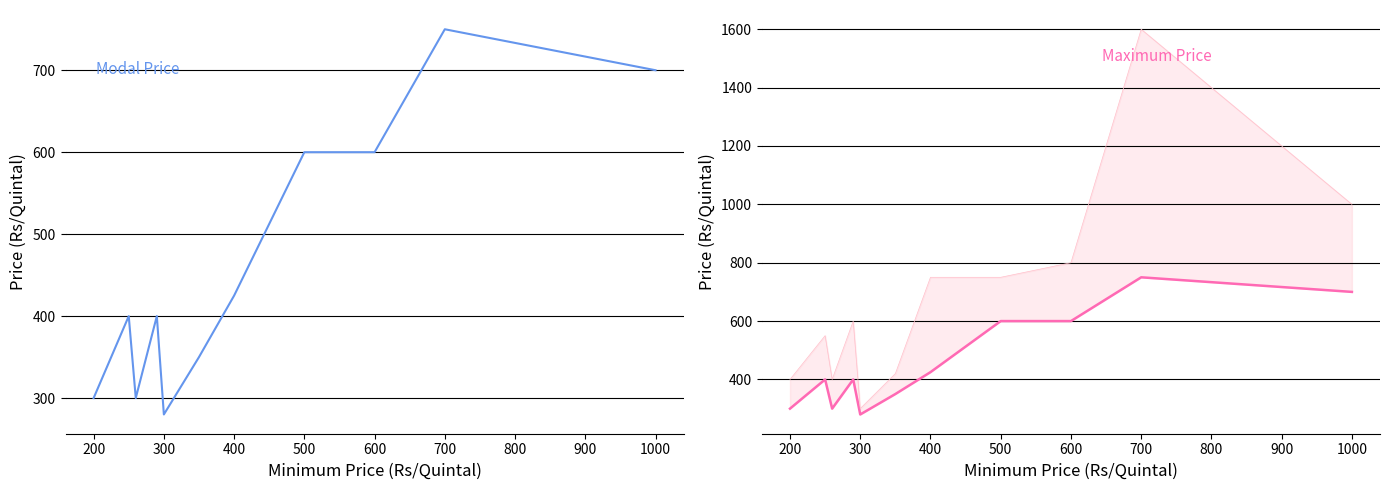

How many values exceed 400?

5